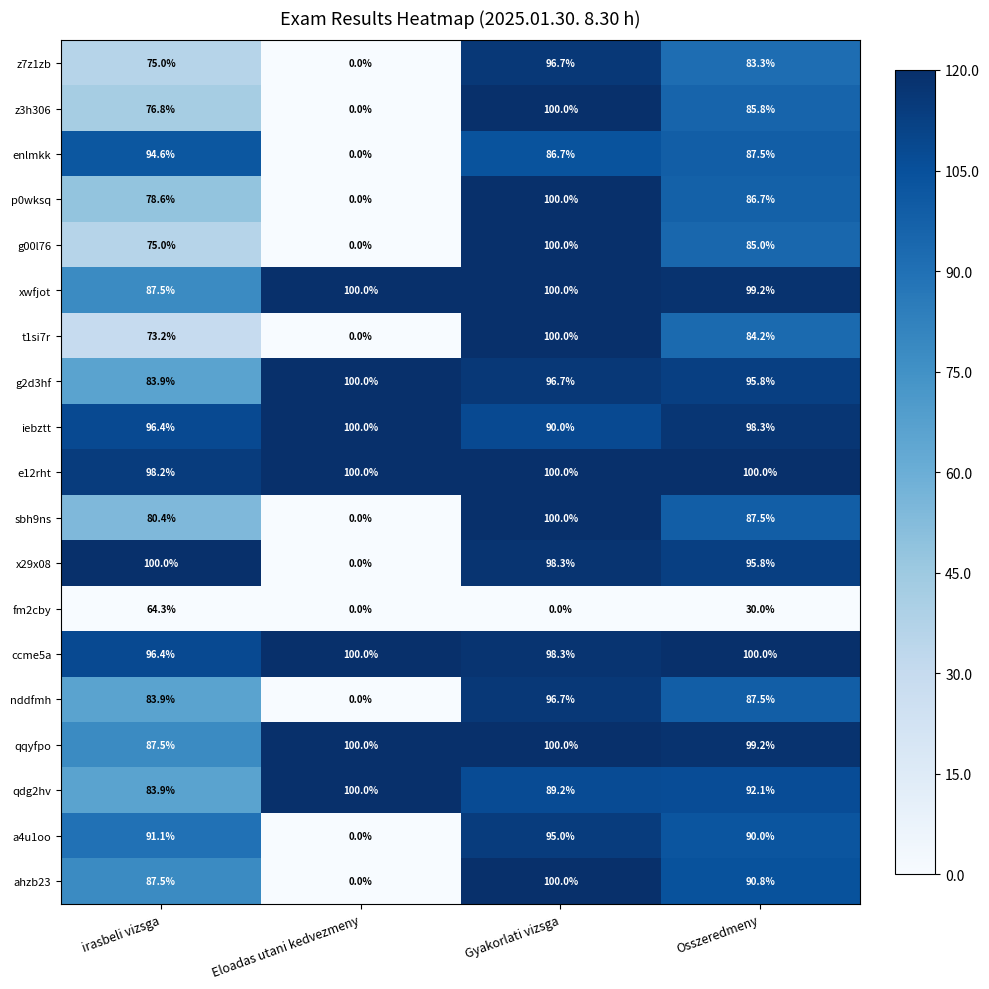

Is it true that nddfmh equals 45.2 at Eloadas utani kedvezmeny?

False